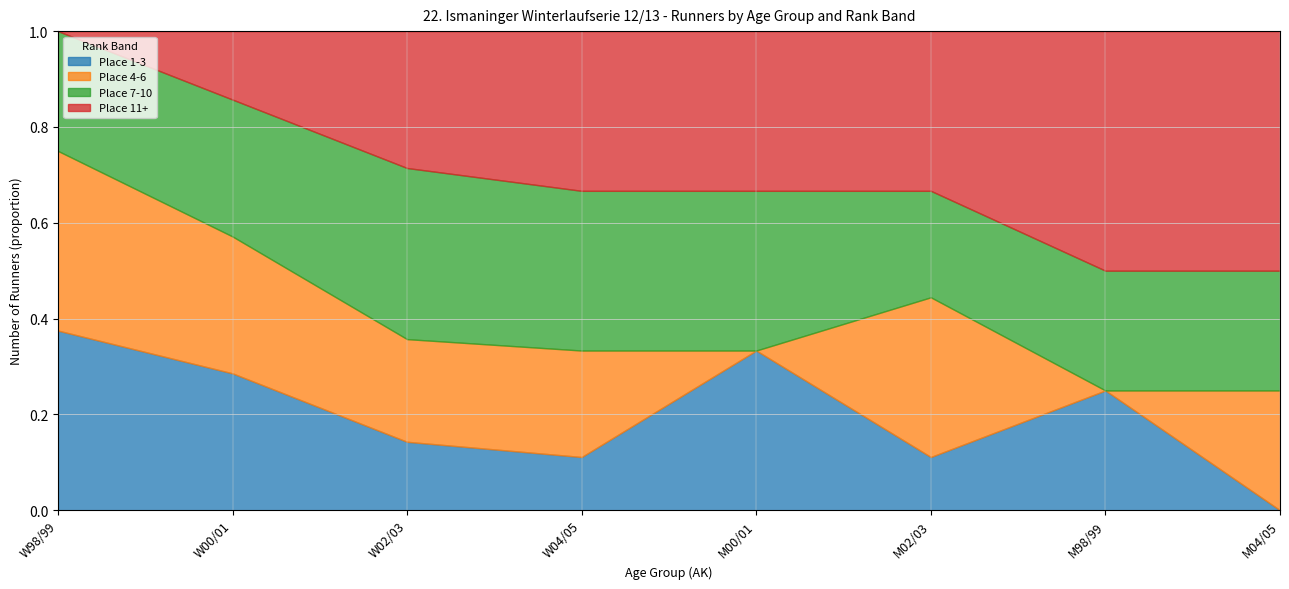

At which category does the chart reach its minimum across all series?

M04/05